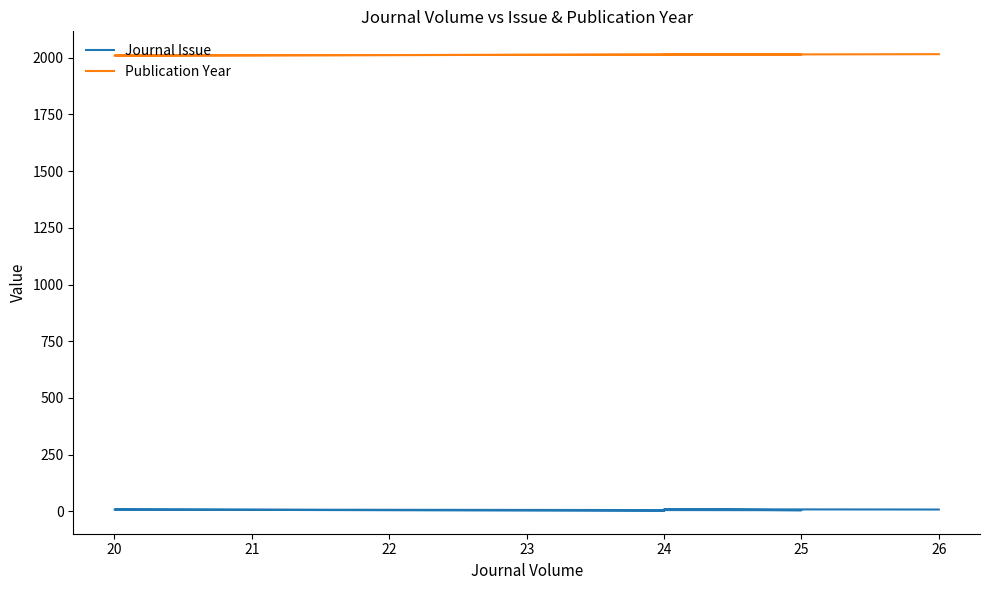

How many interior local peaks does the Journal Issue series have?

2